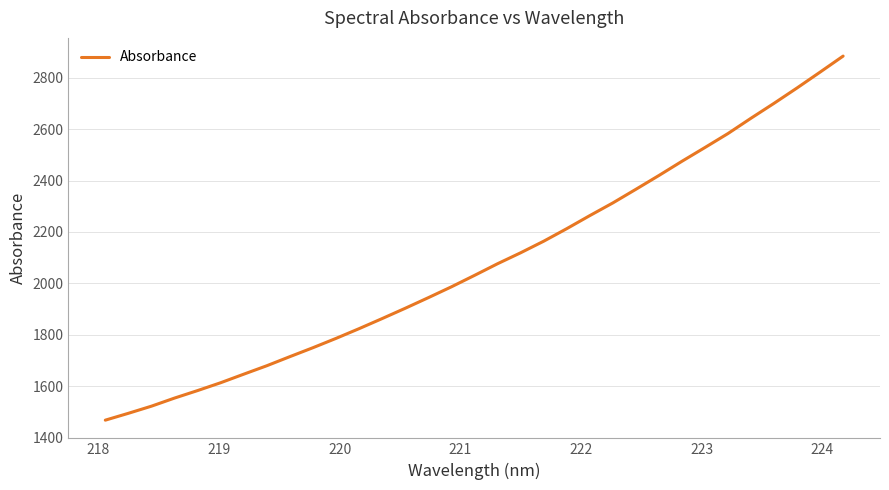

What is the difference between the maximum and minimum values?

1415.2